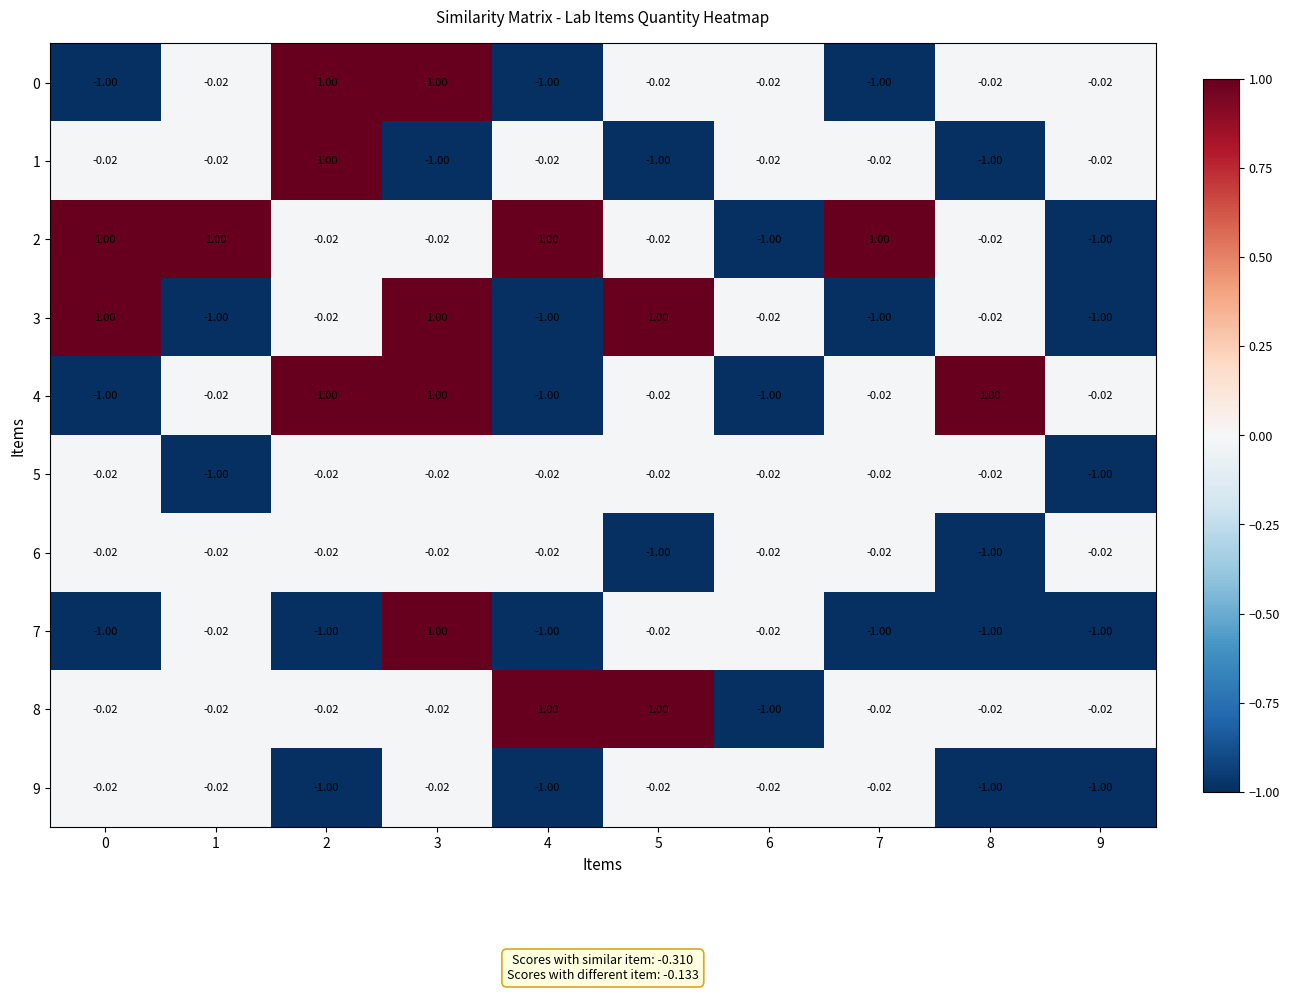

How many values in 3 are above zero?

3